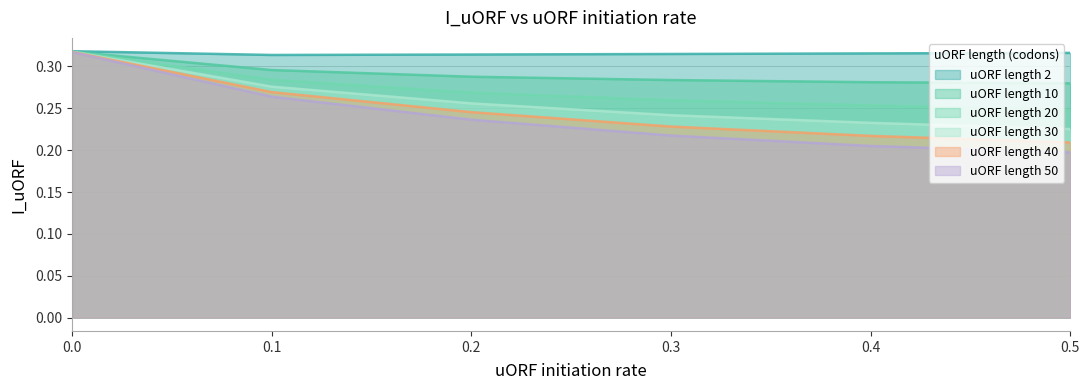

Reading right to left, what are all the values shown in this chart?

uORF length 2: 0.3	0.3	0.3	0.3	0.3	0.3
uORF length 10: 0.3	0.3	0.3	0.3	0.3	0.3
uORF length 20: 0.2	0.3	0.3	0.3	0.3	0.3
uORF length 30: 0.2	0.2	0.2	0.3	0.3	0.3
uORF length 40: 0.2	0.2	0.2	0.2	0.3	0.3
uORF length 50: 0.2	0.2	0.2	0.2	0.3	0.3